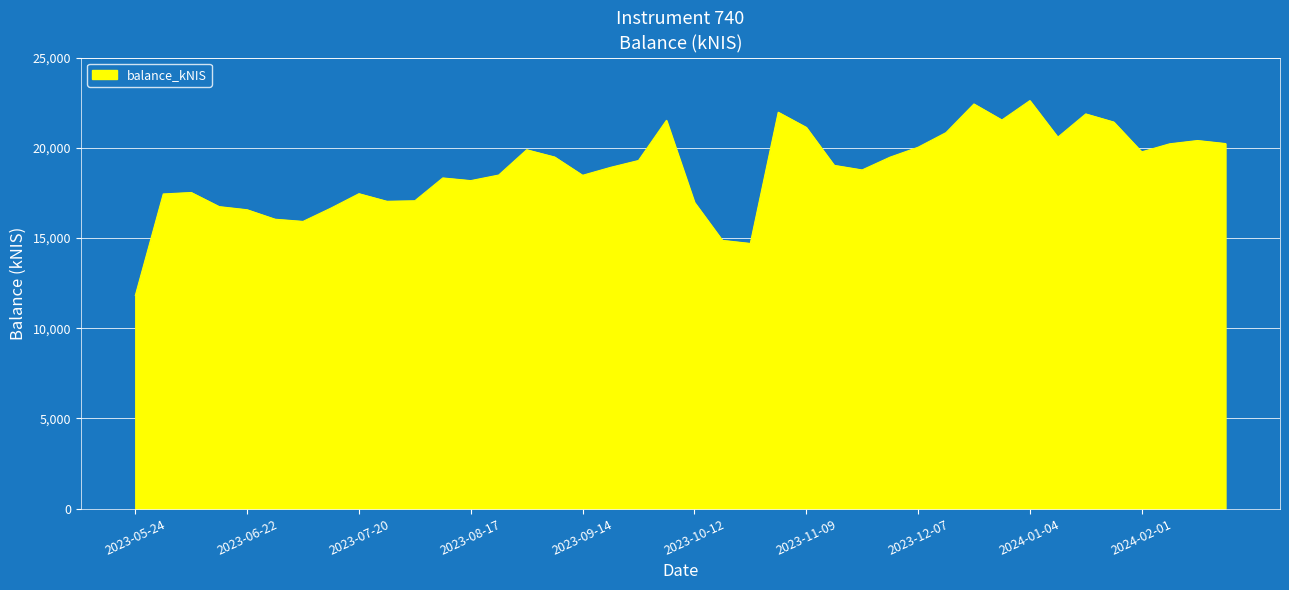

What is the greatest value displayed?

22616.5